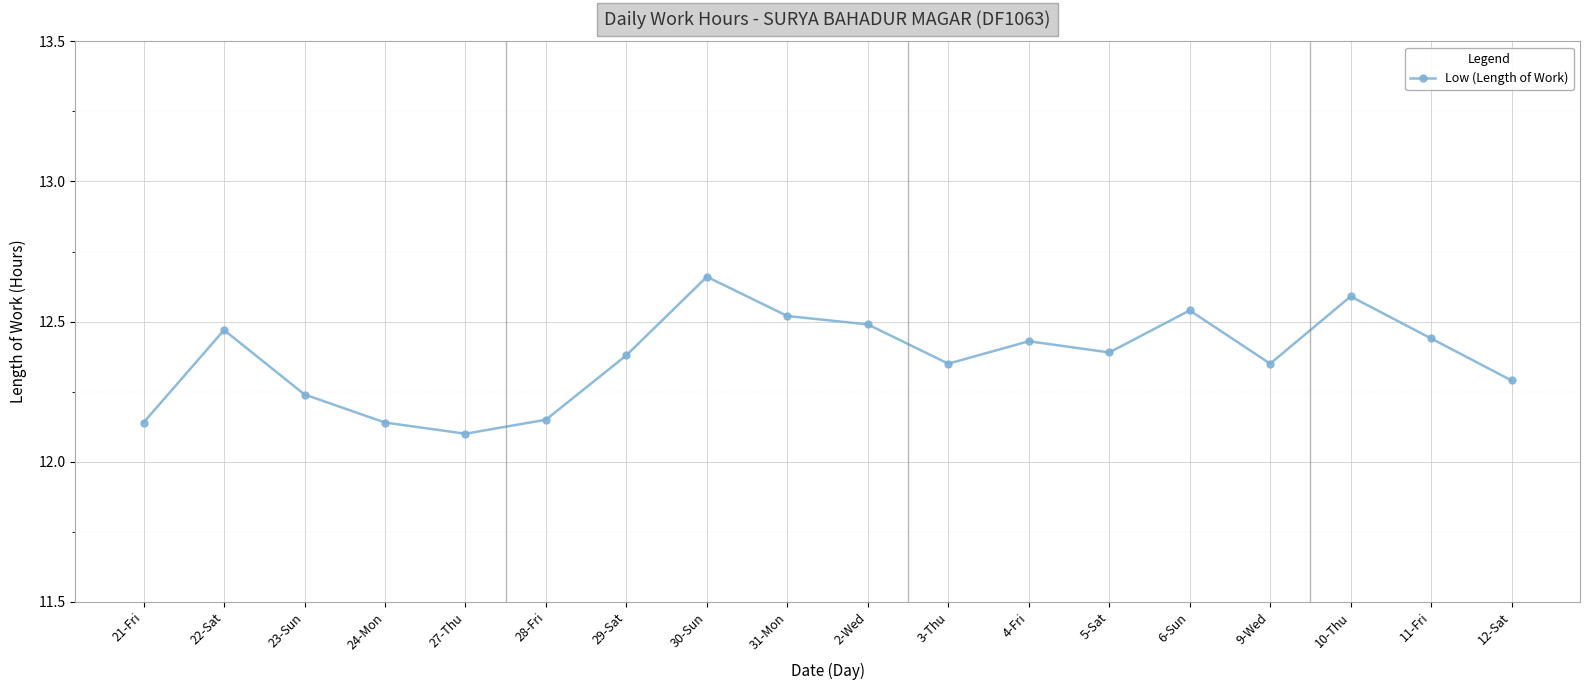

What is the ratio of the value at 11-Fri to the value at 21-Fri?

1.0